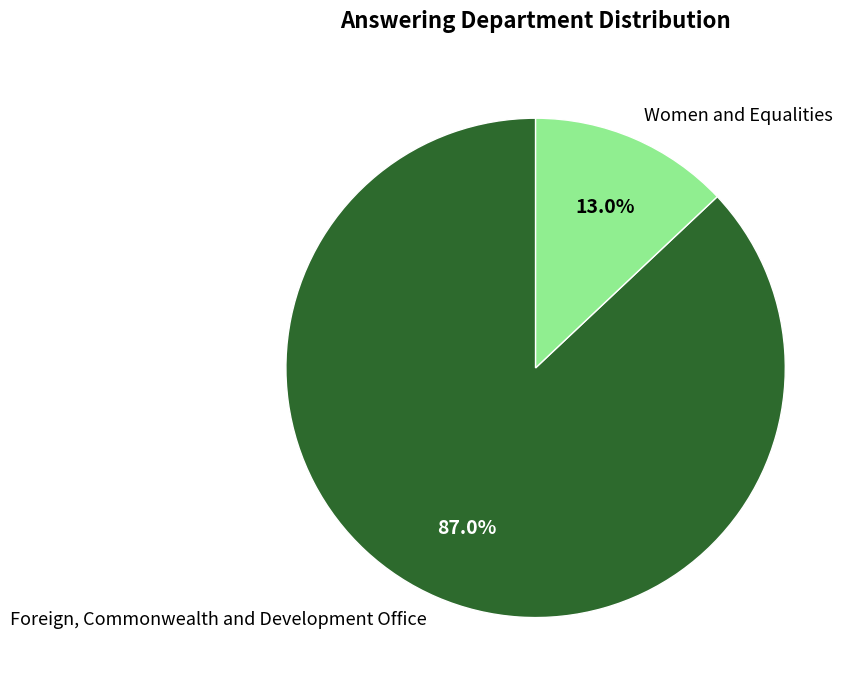

Approximately how many times larger is the value at Foreign, Commonwealth and Development Office compared to Women and Equalities?

6.7